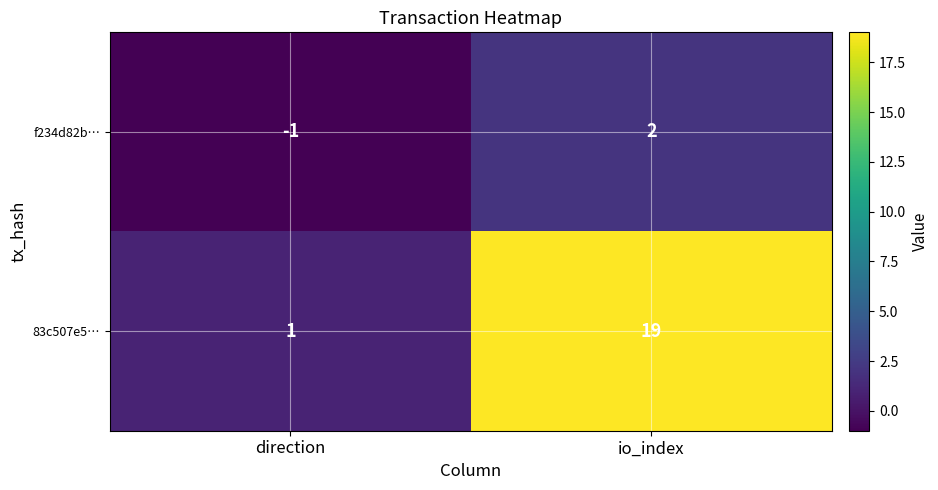

What is the total value across all series at io_index?

21